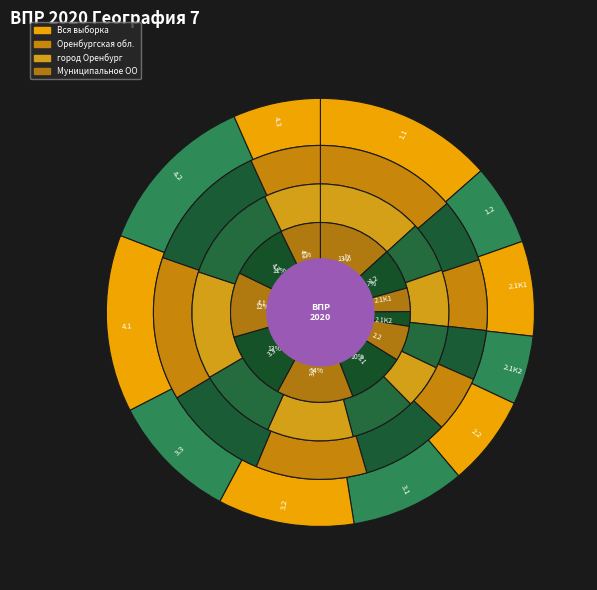

What percentage is the 2.1K1 slice, to the nearest percent?

4%